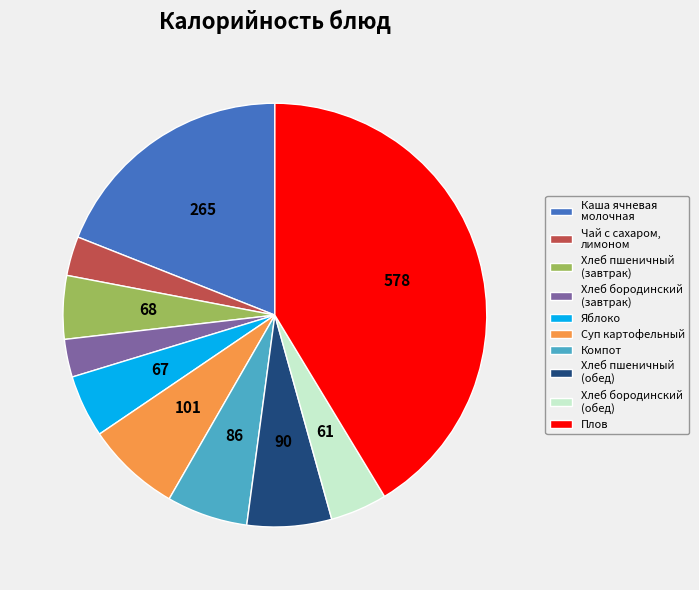

Which slice is the largest?

Плов